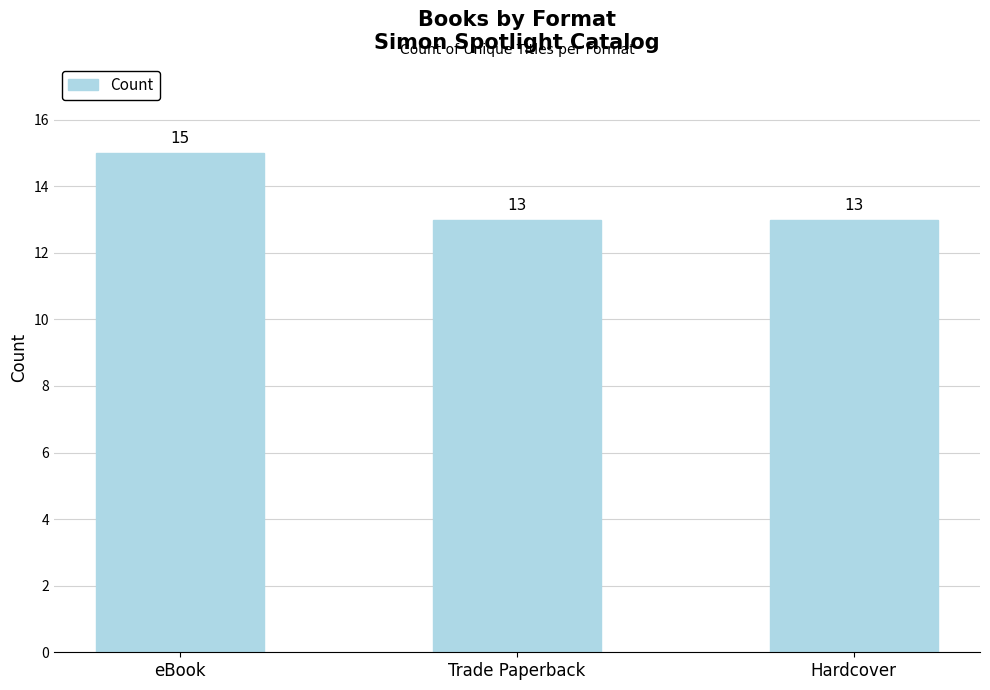

Read the value at Hardcover.

13